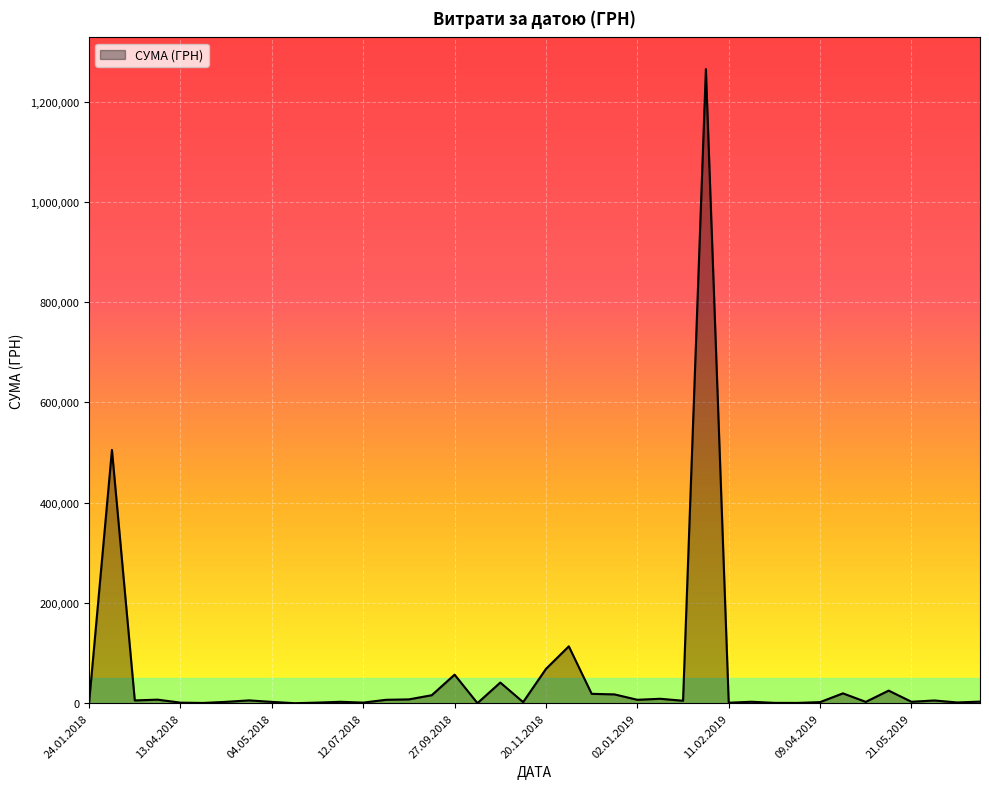

What is the difference between the maximum and minimum values?

1264945.0